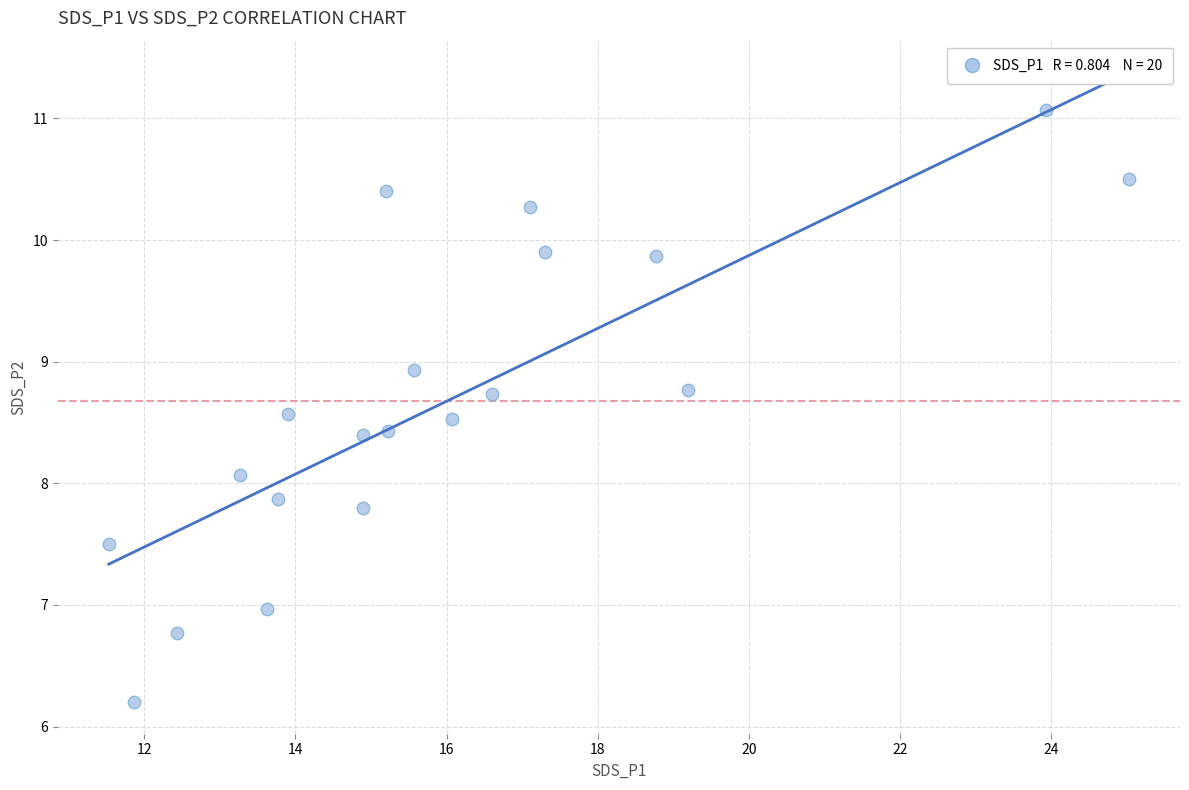

What is the range of Y values (max minus min)?

4.9